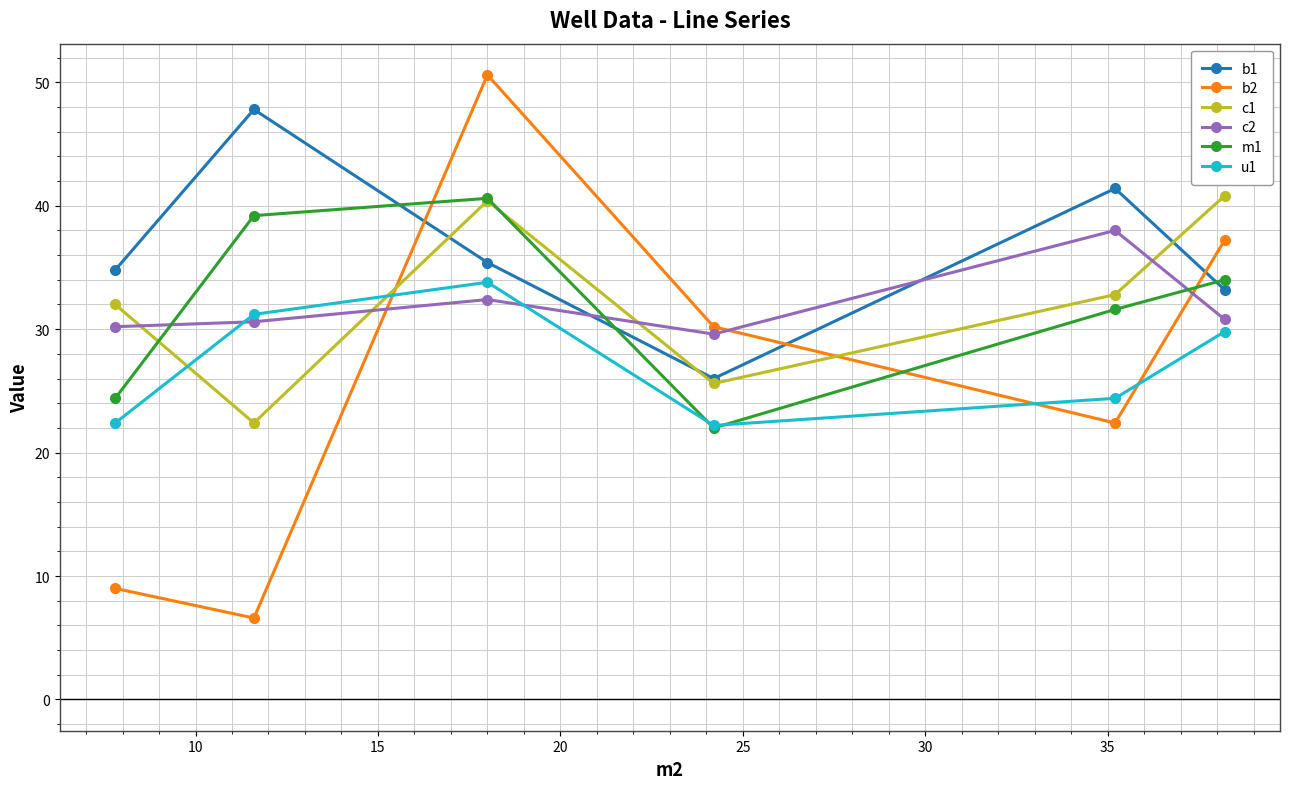

How many values in the b1 series exceed 35?

3